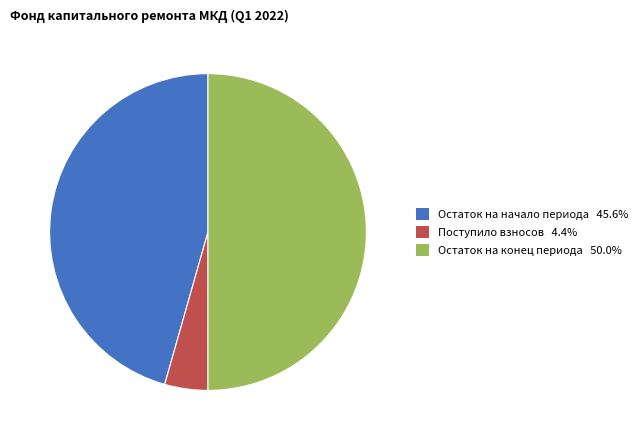

Do Остаток на начало периода 45.6% and Остаток на конец периода 50.0% together represent more than half of the pie?

Yes